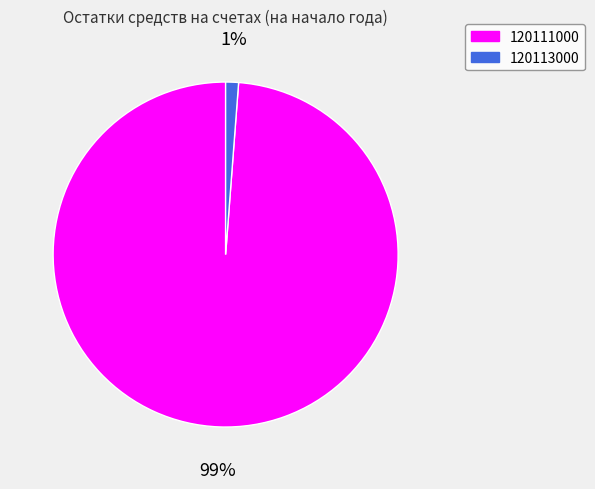

To the nearest percent, what is the average slice percentage?

50%